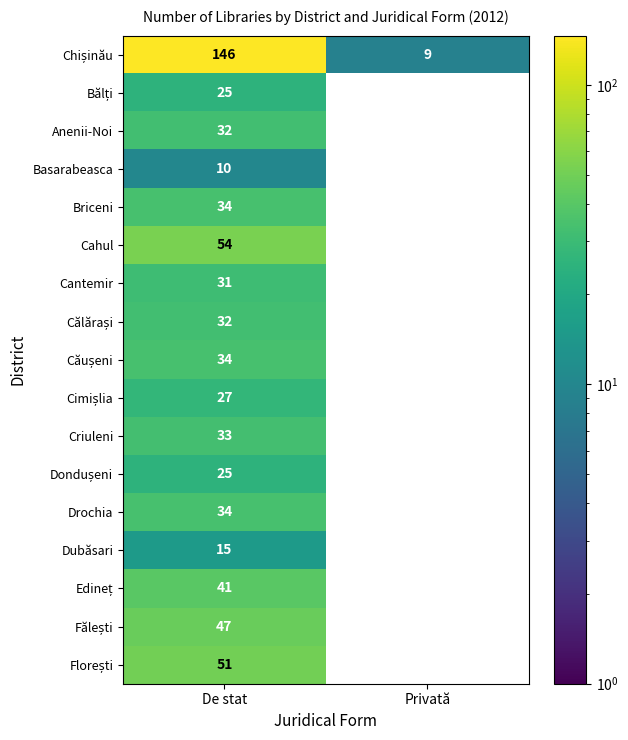

The Basarabeasca series shows 15 at De stat. True or false?

False